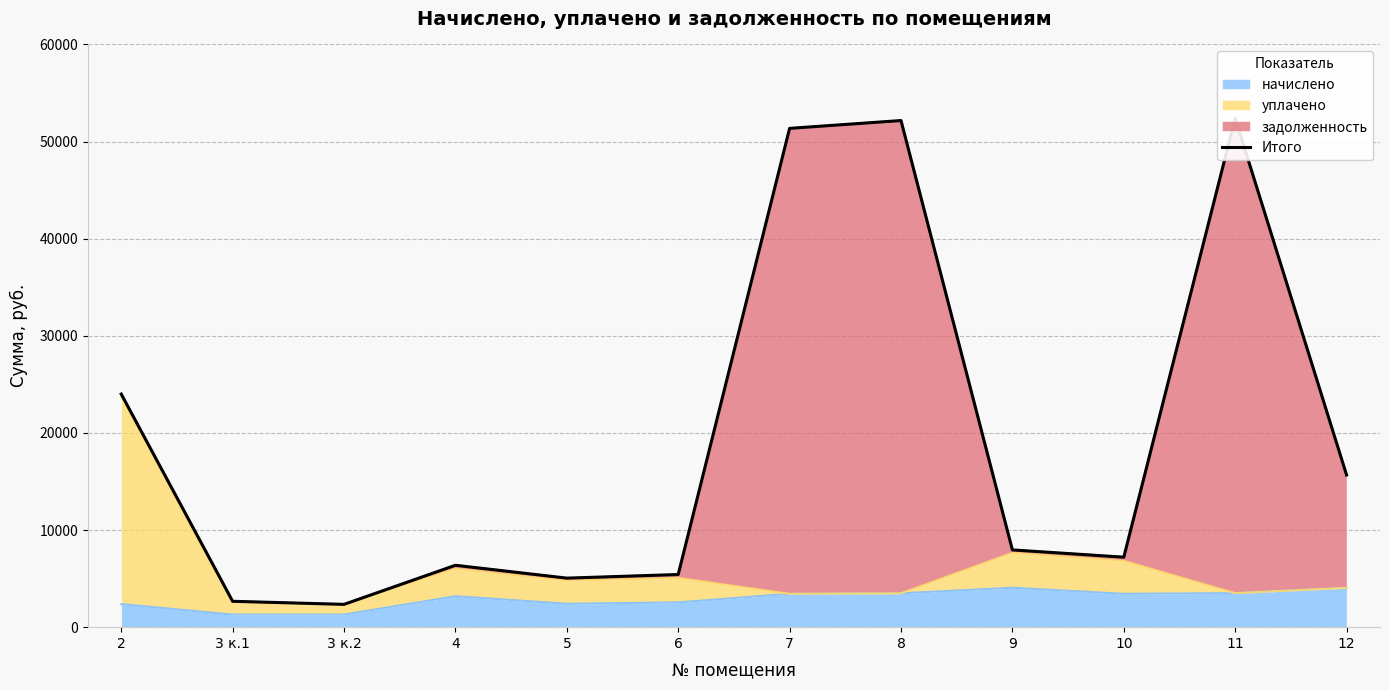

What is the sum of all values?

232607.7